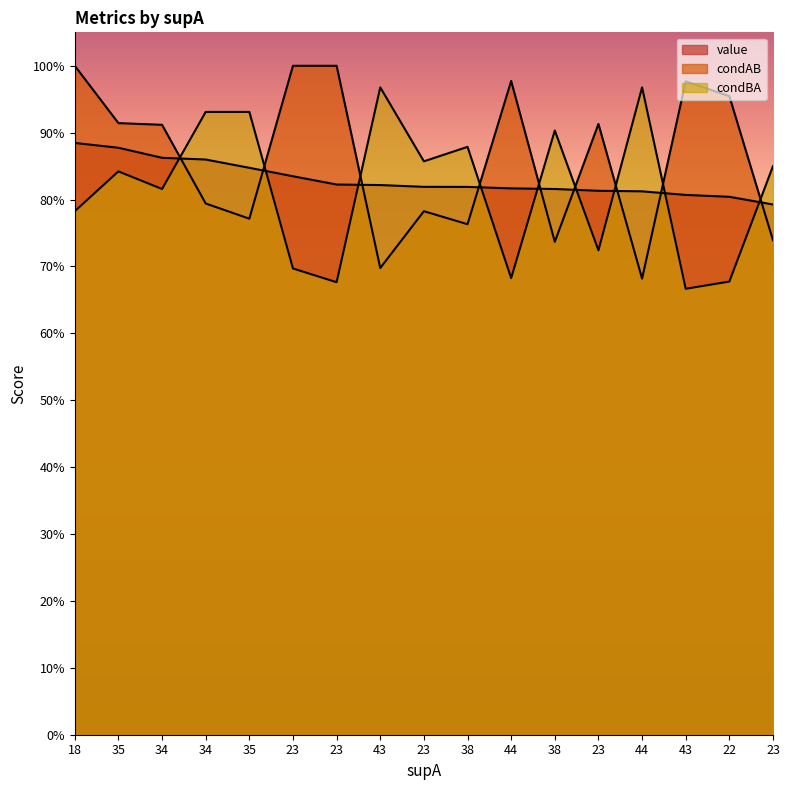

Reading right to left, extract all data points from this chart.

value: 0.8	0.8	0.8	0.8	0.8	0.8	0.8	0.8	0.8	0.8	0.8	0.8	0.8	0.9	0.9	0.9	0.9
condAB: 0.7	1.0	1.0	0.7	0.9	0.7	1.0	0.8	0.8	0.7	1.0	1.0	0.8	0.8	0.9	0.9	1.0
condBA: 0.8	0.7	0.7	1.0	0.7	0.9	0.7	0.9	0.9	1.0	0.7	0.7	0.9	0.9	0.8	0.8	0.8